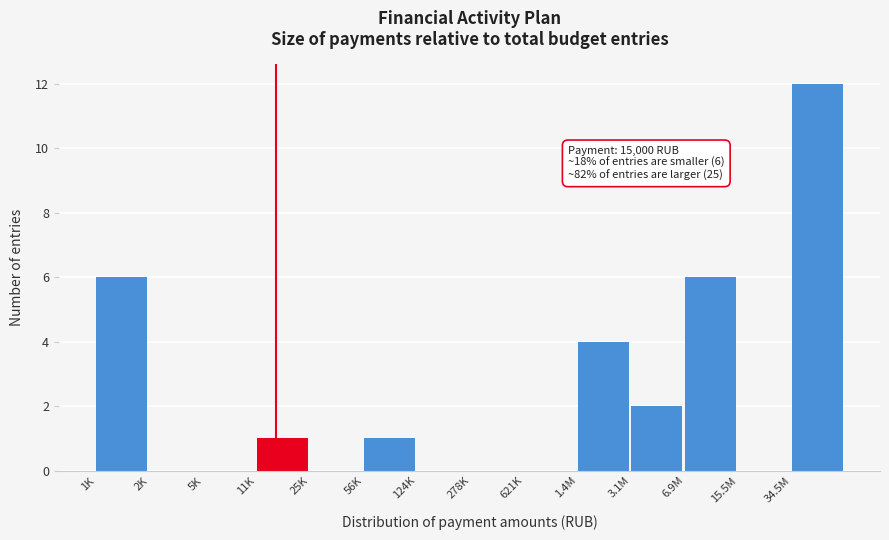

Reading left to right, extract all data points from this chart.

1K=6	2K=0	5K=0	11K=1	25K=0	56K=1	124K=0	278K=0	621K=0	1.4M=4	3.1M=2	6.9M=6	15.5M=0	34.5M=12